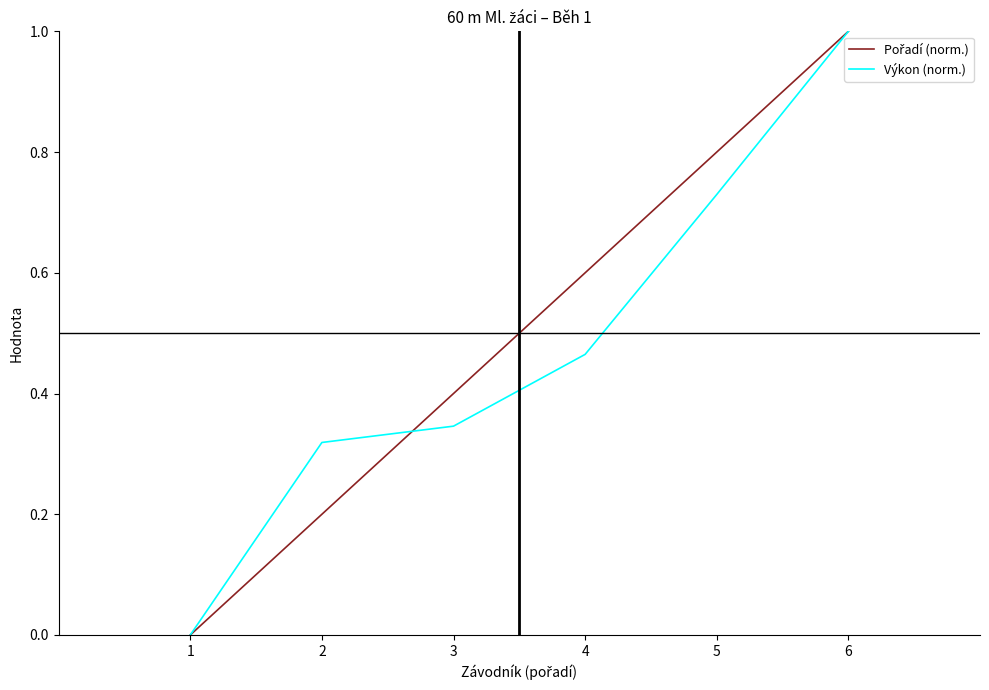

At which category is the sum across all series the highest?

6